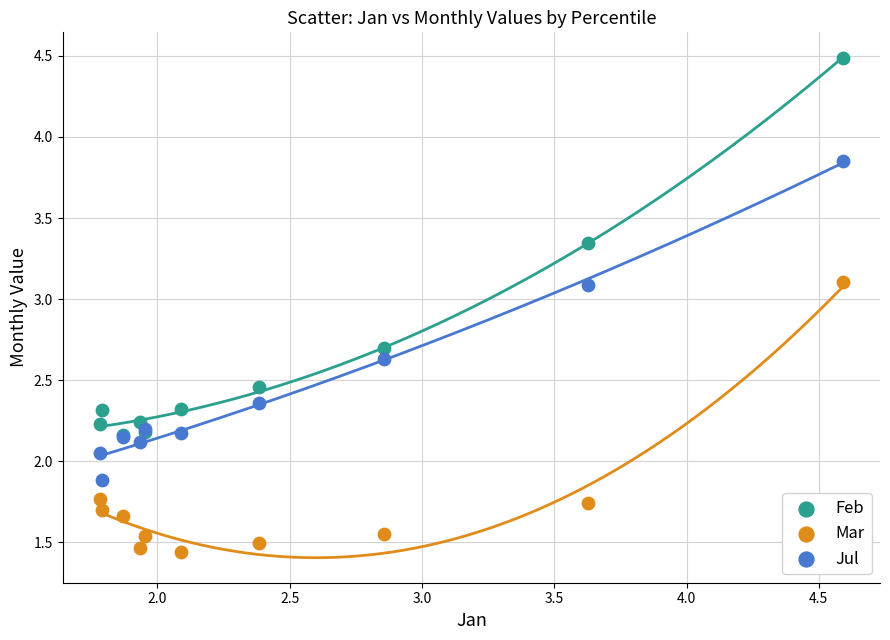

What are all the series names shown in the legend?

Feb, Mar, Jul